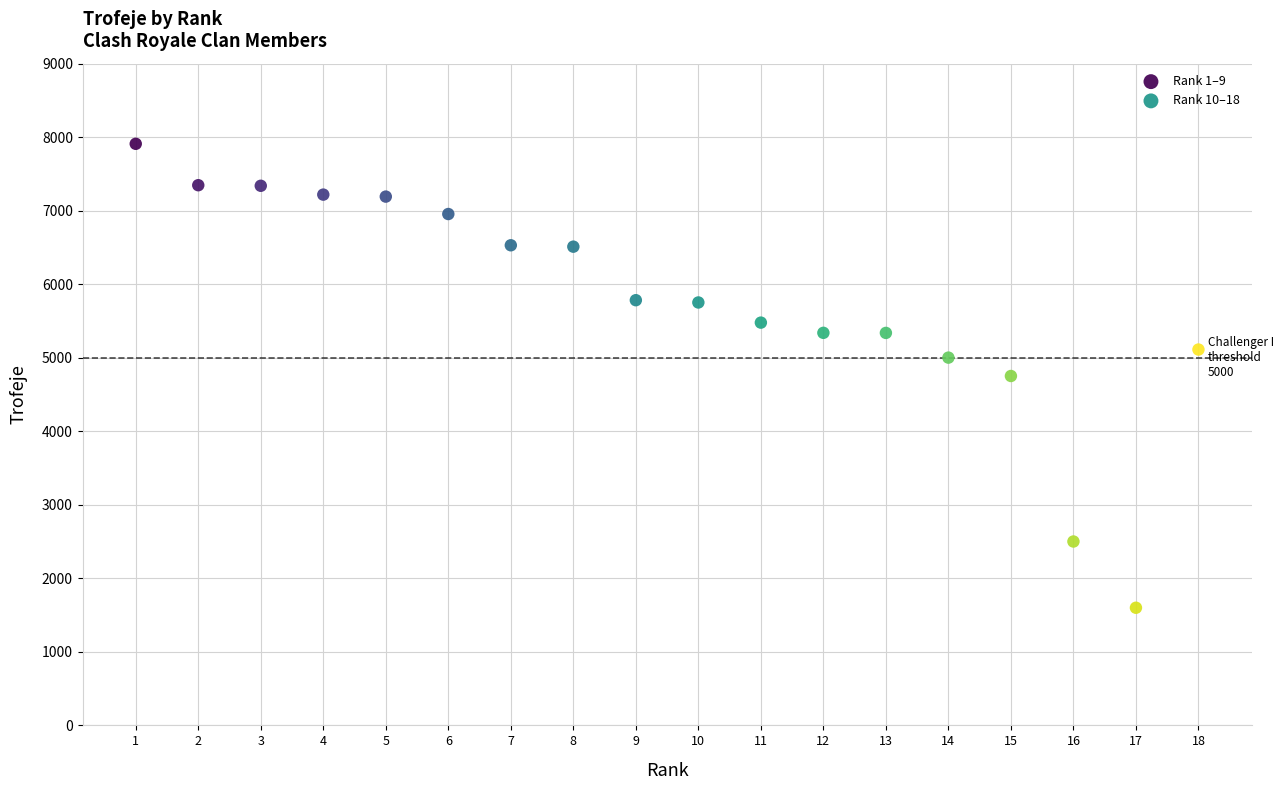

Which series has the largest Y range (max minus min)?

Rank 10–18